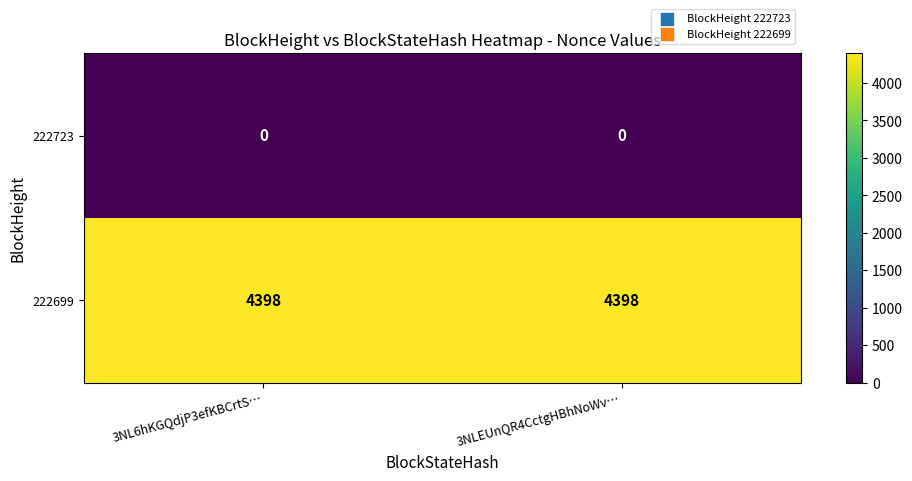

List the series in order of their peak value, highest first.

222699, 222723